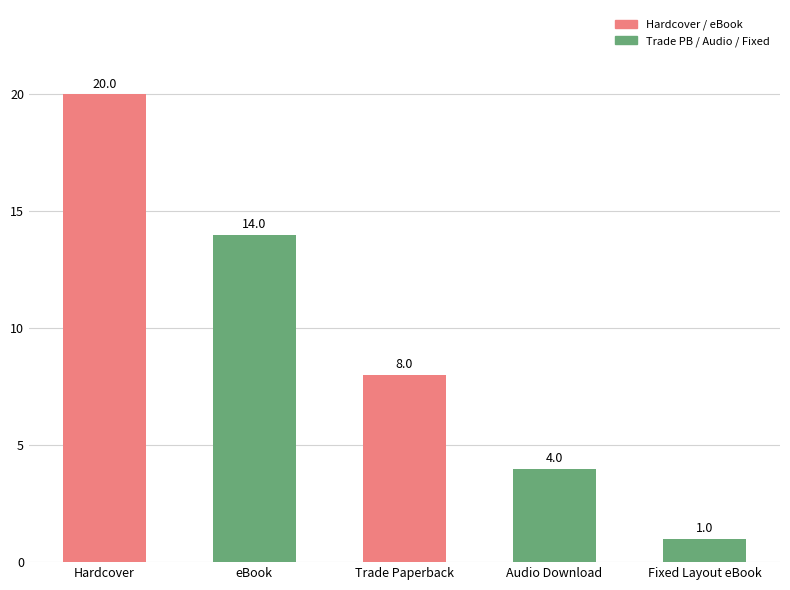

List the labels in order of value, largest first.

Hardcover, eBook, Trade Paperback, Audio Download, Fixed Layout eBook